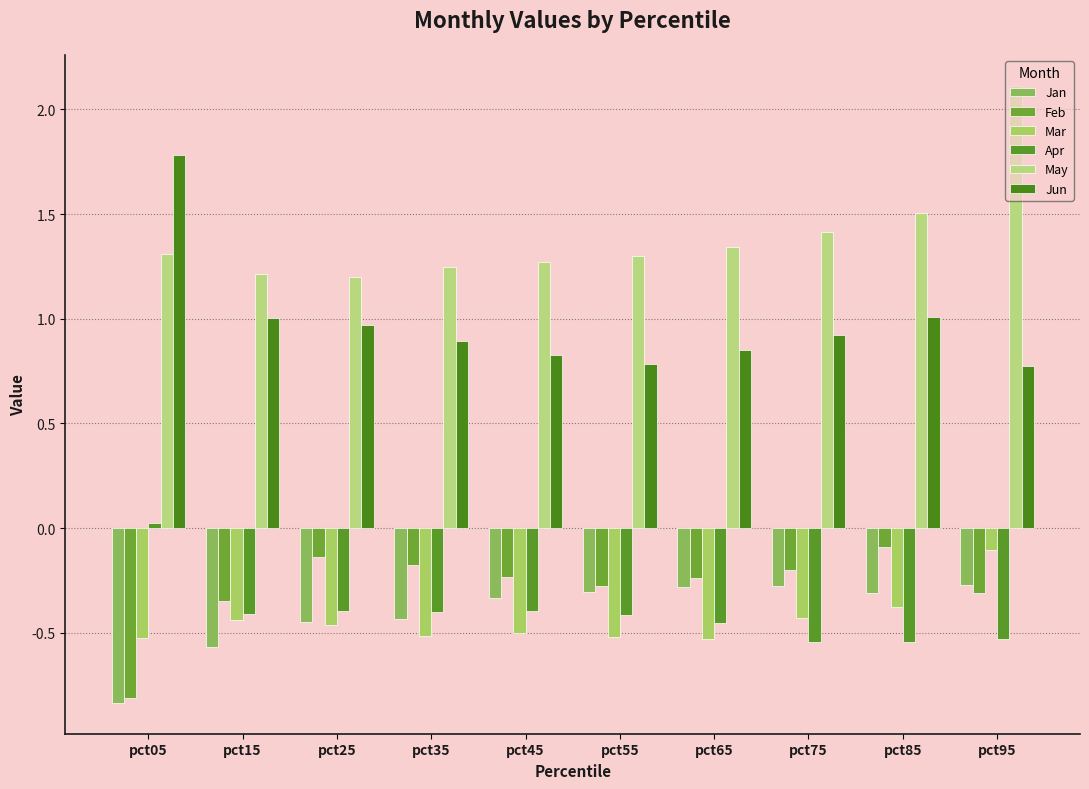

How many groups of bars are there?

10